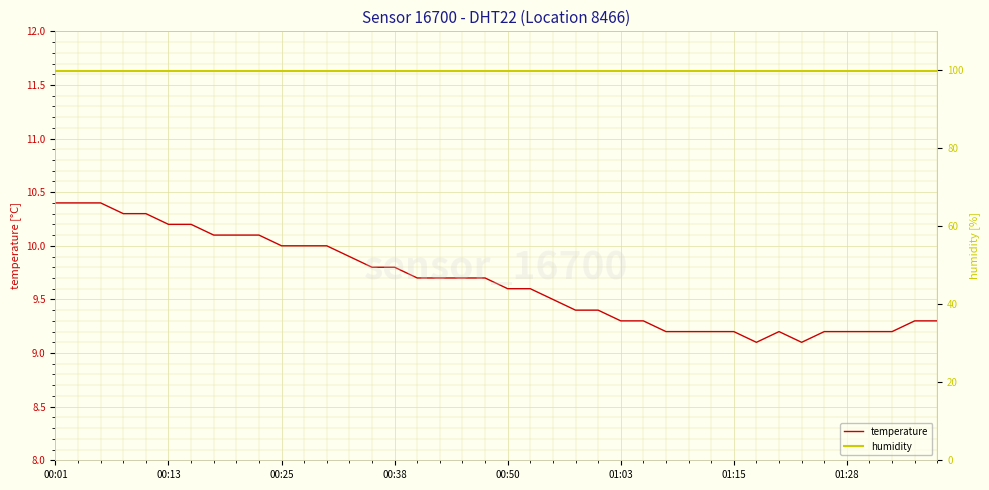

What is the minimum value for temperature?

9.1